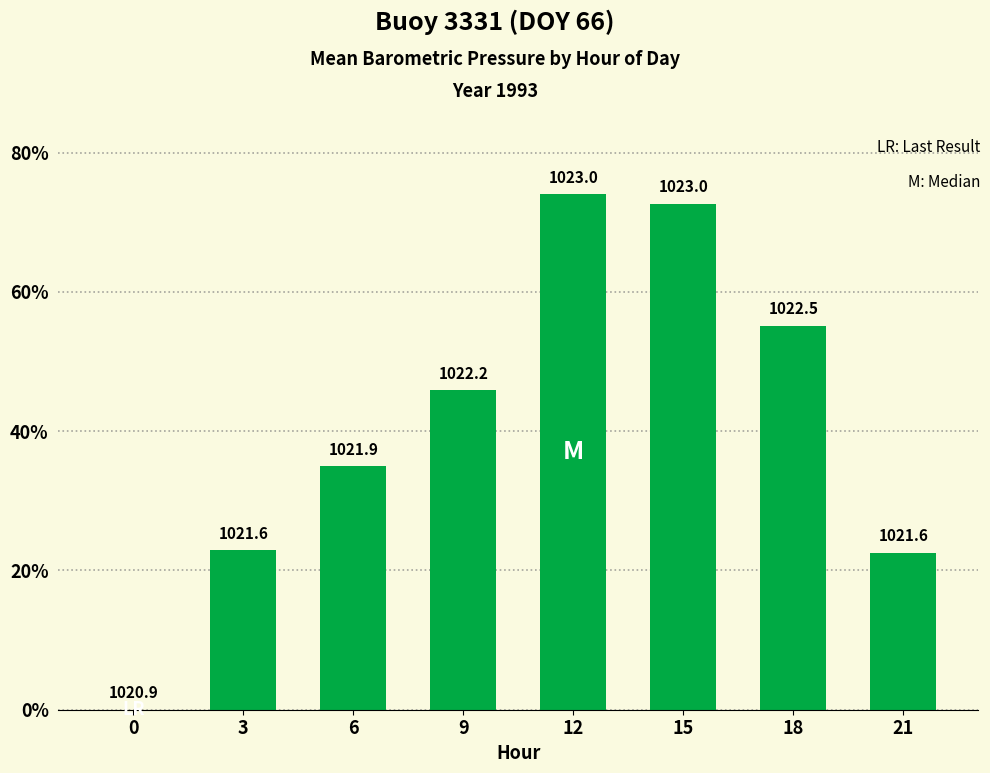

What is the average value?

0.4